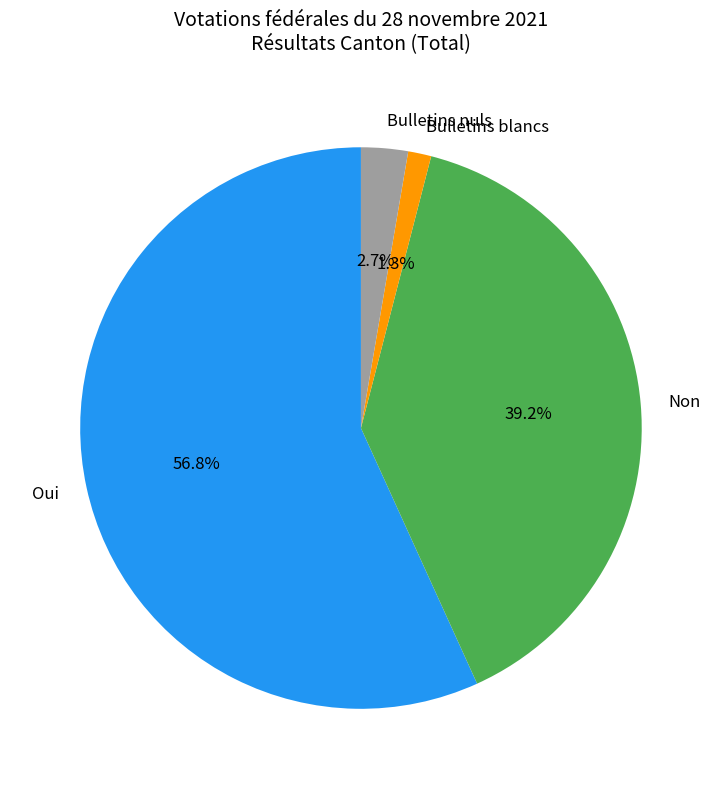

Is it true that Bulletins blancs is 1% of the pie?

True